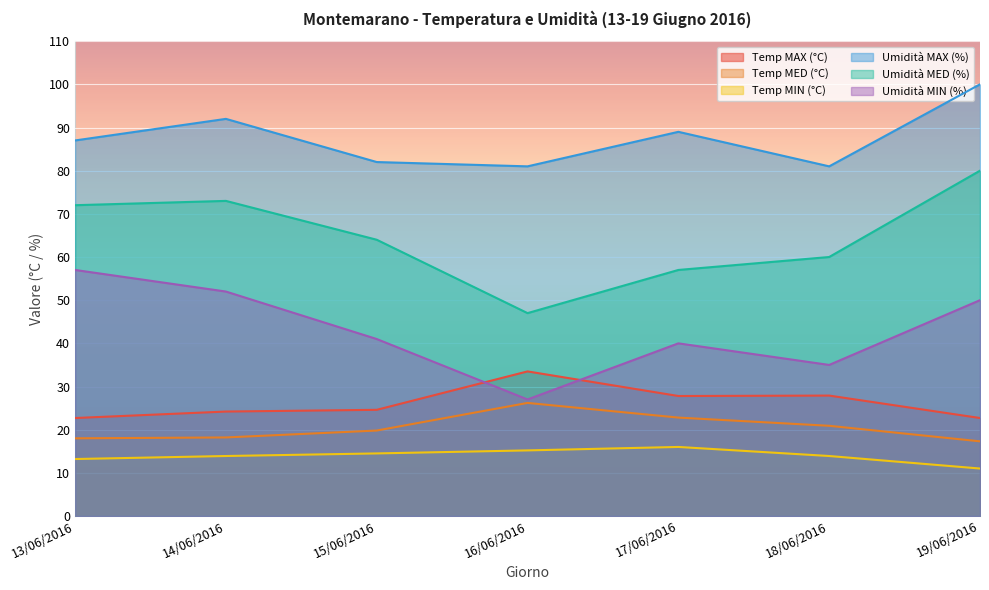

How many interior local valleys does the Umidità MAX (%) series have?

2